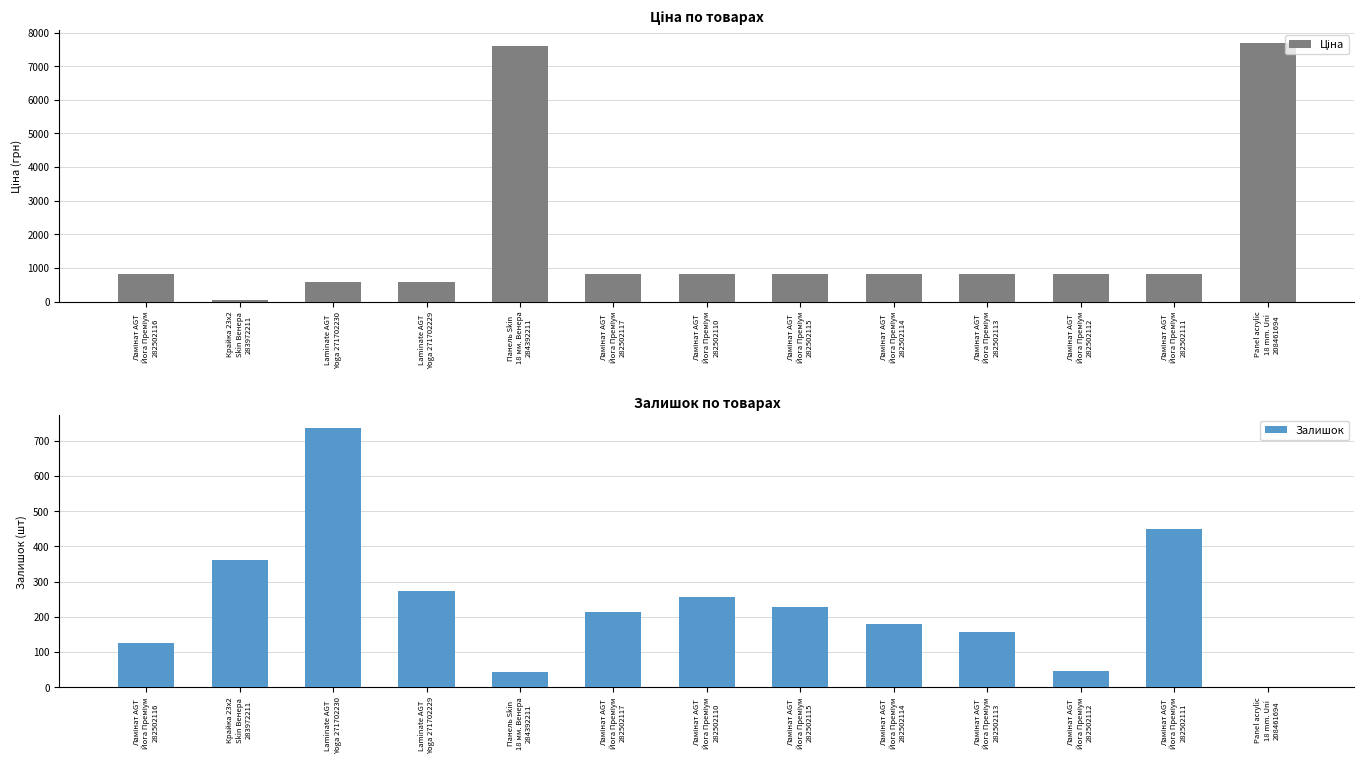

Reading right to left, what are all the values shown in this chart?

Ціна: Panel acrylic
18 mm. Uni
208461694=7693.1	Ламінат AGT
Йога Преміум
282502111=818.5	Ламінат AGT
Йога Преміум
282502112=818.5	Ламінат AGT
Йога Преміум
282502113=818.5	Ламінат AGT
Йога Преміум
282502114=818.5	Ламінат AGT
Йога Преміум
282502115=818.5	Ламінат AGT
Йога Преміум
282502110=818.5	Ламінат AGT
Йога Преміум
282502117=818.5	Панель Skin
18 мм. Венера
284392211=7596.5	Laminate AGT
Yoga 271702229=589.9	Laminate AGT
Yoga 271702230=589.9	Крайка 23x2
Skin Венера
283972211=32.0	Ламінат AGT
Йога Преміум
282502116=818.5
Залишок: Panel acrylic
18 mm. Uni
208461694=1.0	Ламінат AGT
Йога Преміум
282502111=450.0	Ламінат AGT
Йога Преміум
282502112=46.0	Ламінат AGT
Йога Преміум
282502113=158.0	Ламінат AGT
Йога Преміум
282502114=178.0	Ламінат AGT
Йога Преміум
282502115=229.0	Ламінат AGT
Йога Преміум
282502110=255.0	Ламінат AGT
Йога Преміум
282502117=214.0	Панель Skin
18 мм. Венера
284392211=43.0	Laminate AGT
Yoga 271702229=272.0	Laminate AGT
Yoga 271702230=735.0	Крайка 23x2
Skin Венера
283972211=360.0	Ламінат AGT
Йога Преміум
282502116=125.0